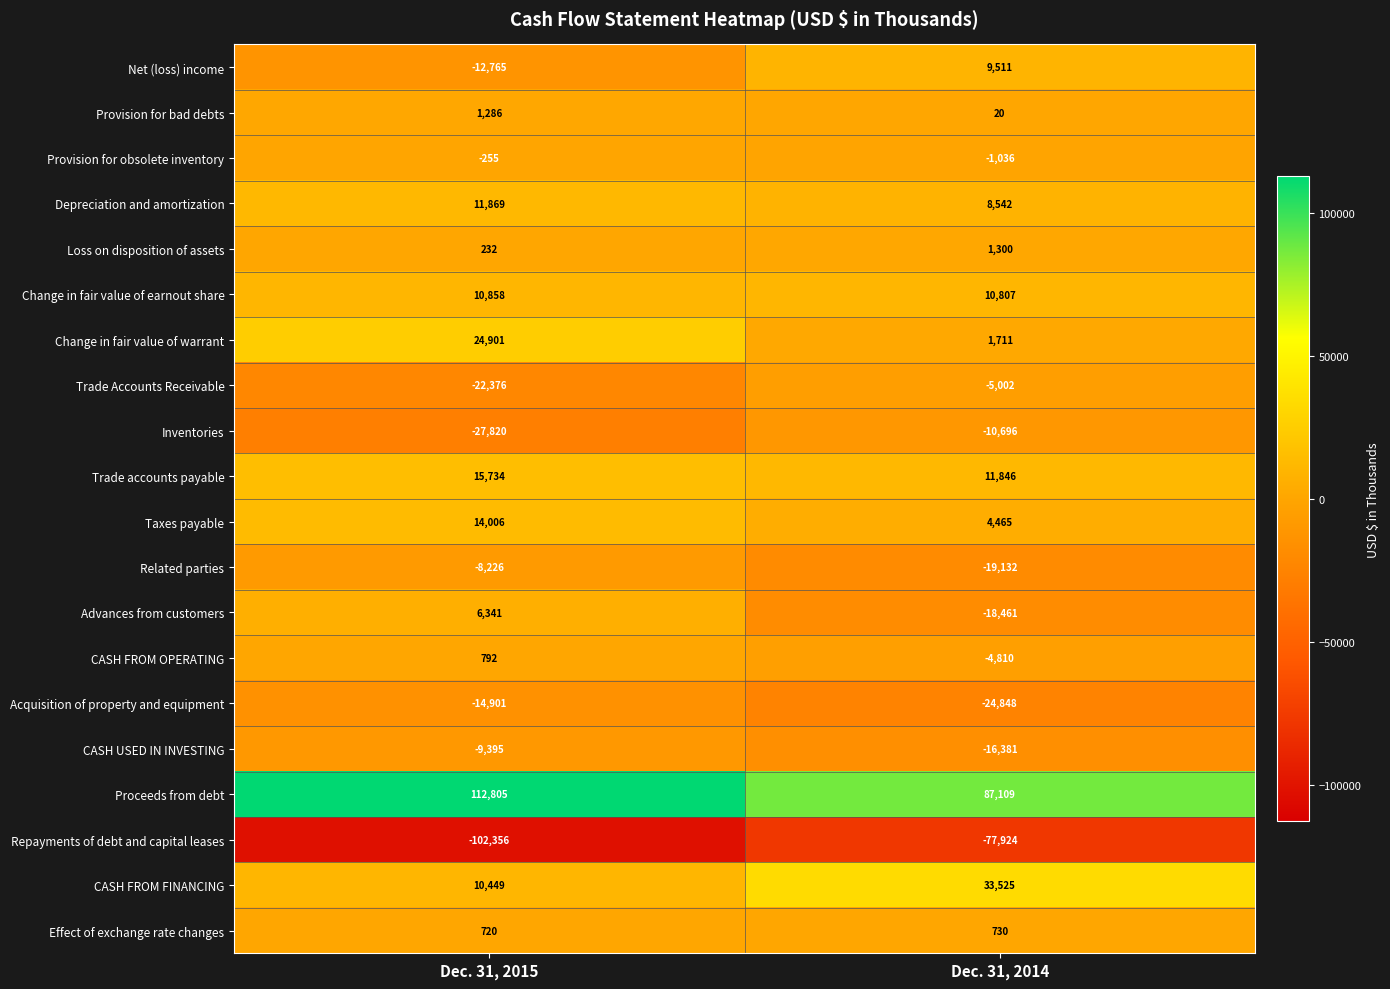

Between Dec. 31, 2015 and Dec. 31, 2014, which series saw the biggest shift?

Proceeds from debt